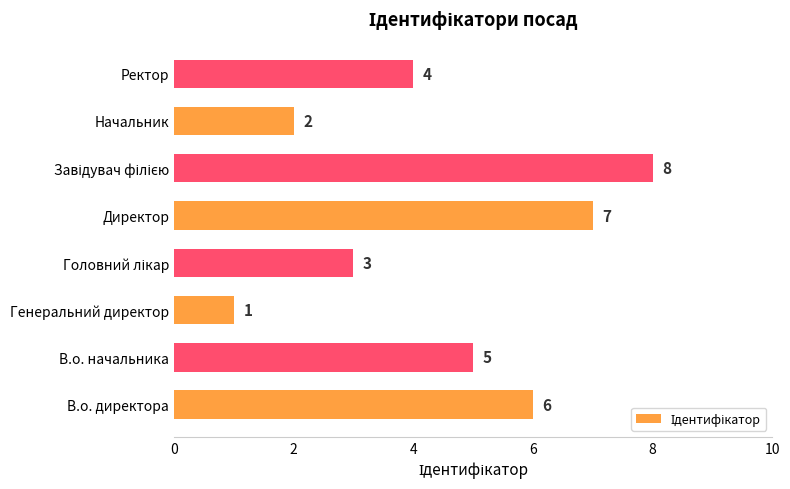

Count the number of categories in the chart.

8